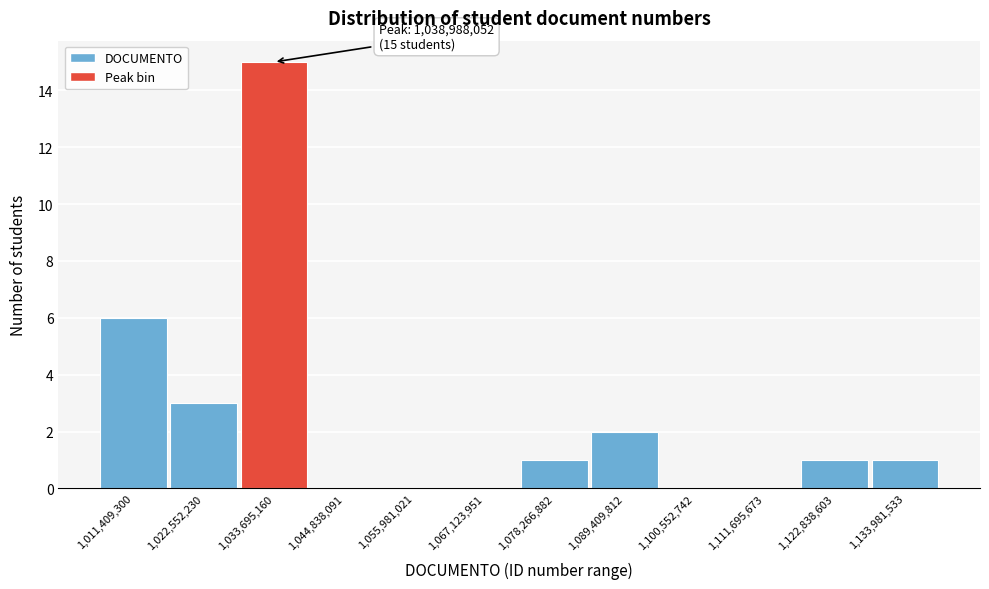

Reading left to right, extract all data points from this chart.

1,011,409,300=6	1,022,552,230=3	1,033,695,160=15	1,044,838,091=0	1,055,981,021=0	1,067,123,951=0	1,078,266,882=1	1,089,409,812=2	1,100,552,742=0	1,111,695,673=0	1,122,838,603=1	1,133,981,533=1